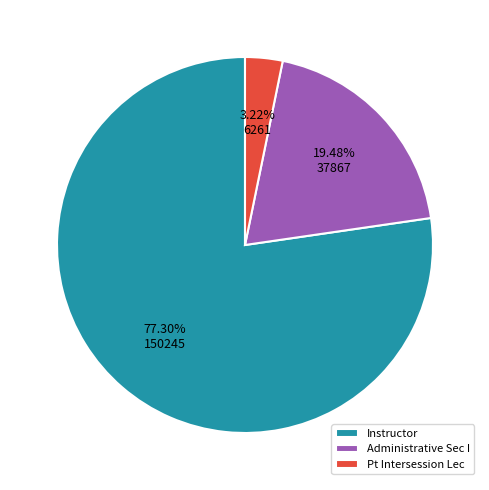

Combined, what portion of the pie is Administrative Sec I and Instructor?

96.8%